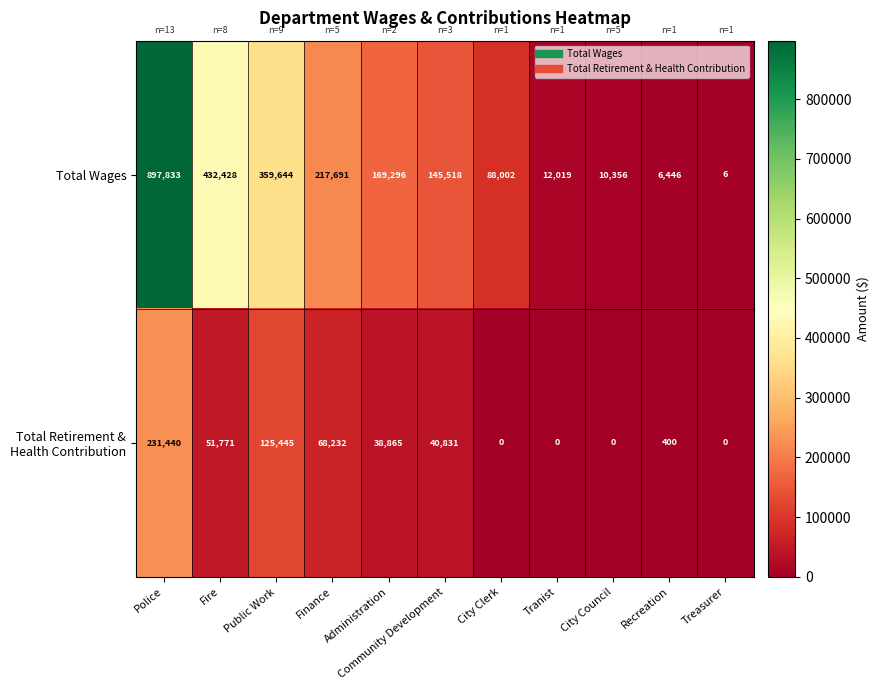

What is the average value of the Total Wages series?

212658